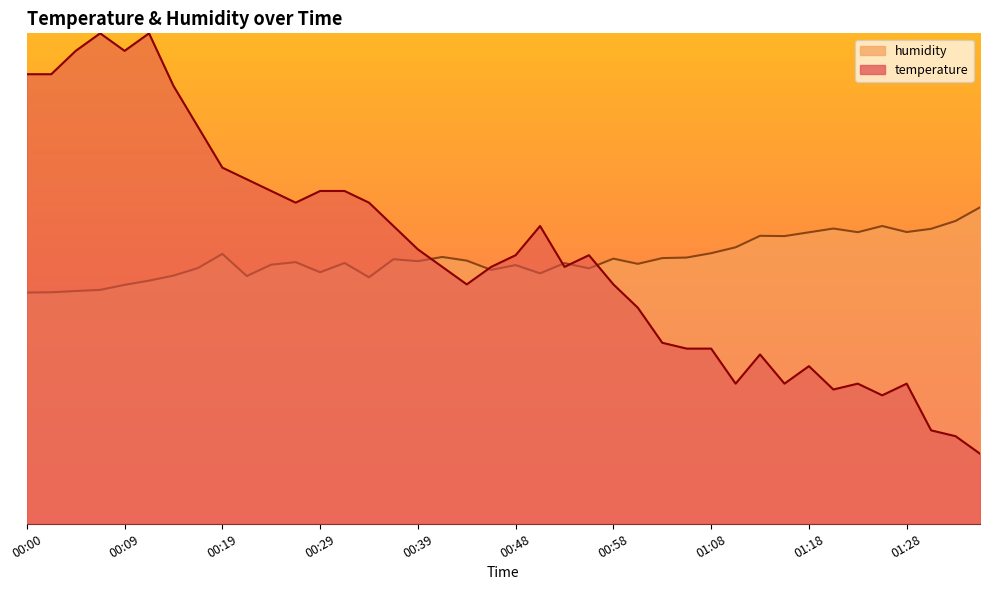

Is the value of temperature at 00:29 greater than the value of humidity at 01:06?

Yes